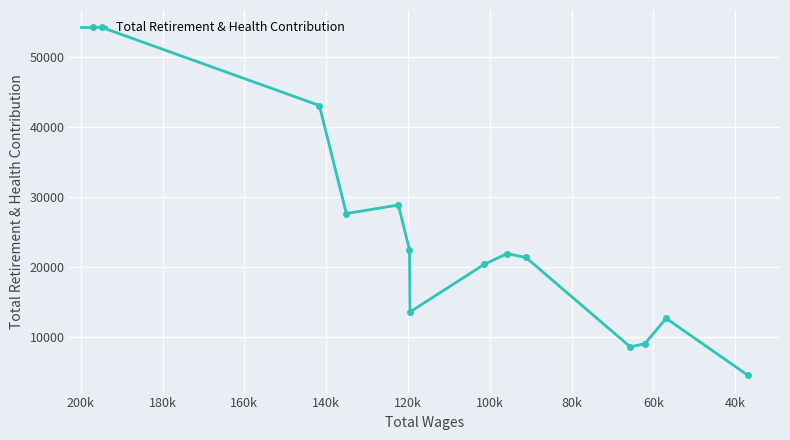

What is the label of the 8th point from the right?

120k